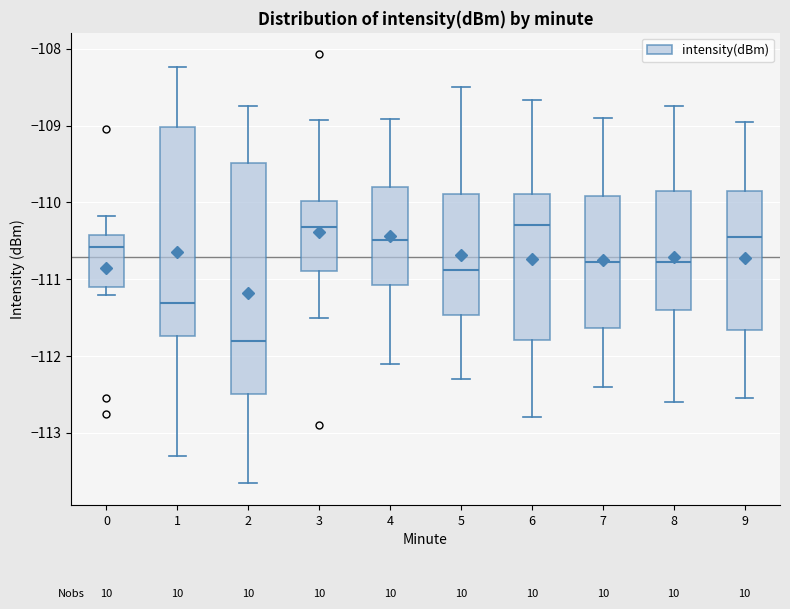

Which box is the tallest, from its lower edge to its upper edge?

2